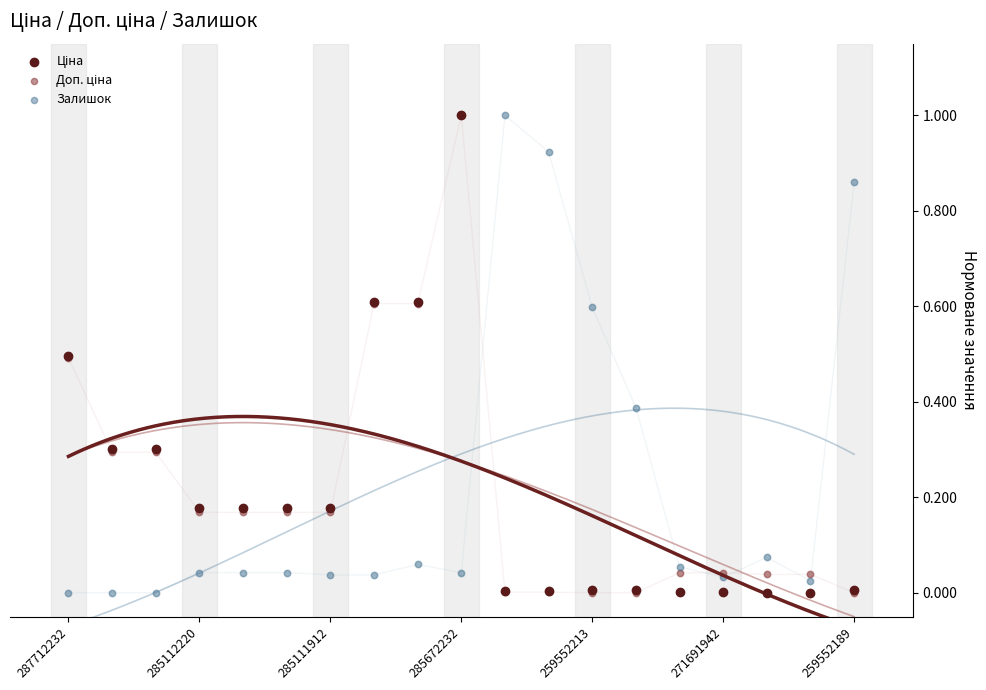

Which series reaches the minimum Y coordinate?

Ціна